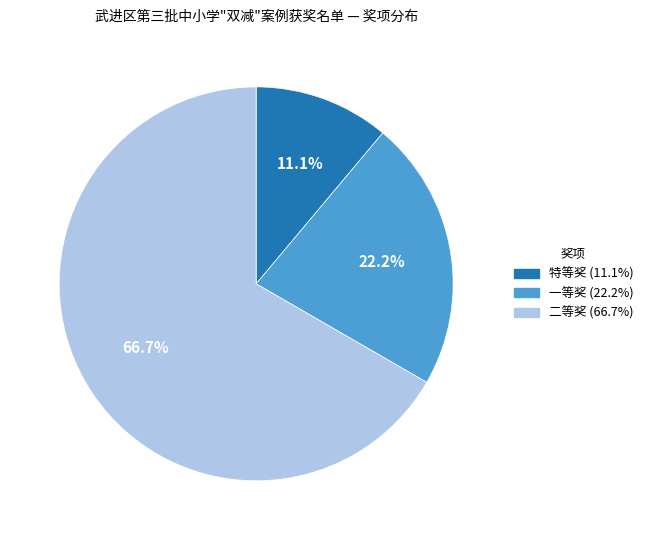

Is it true that 二等奖 is 78% of the pie?

False